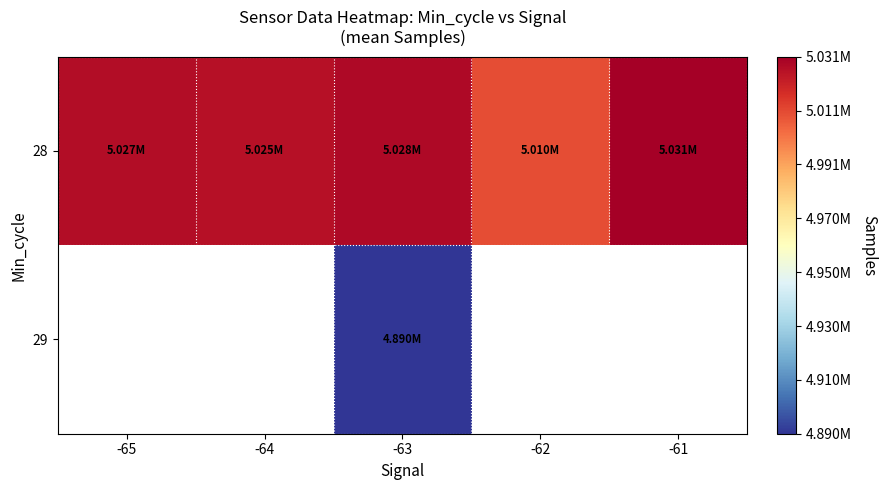

Between -62 and -61, which series saw the biggest shift?

28